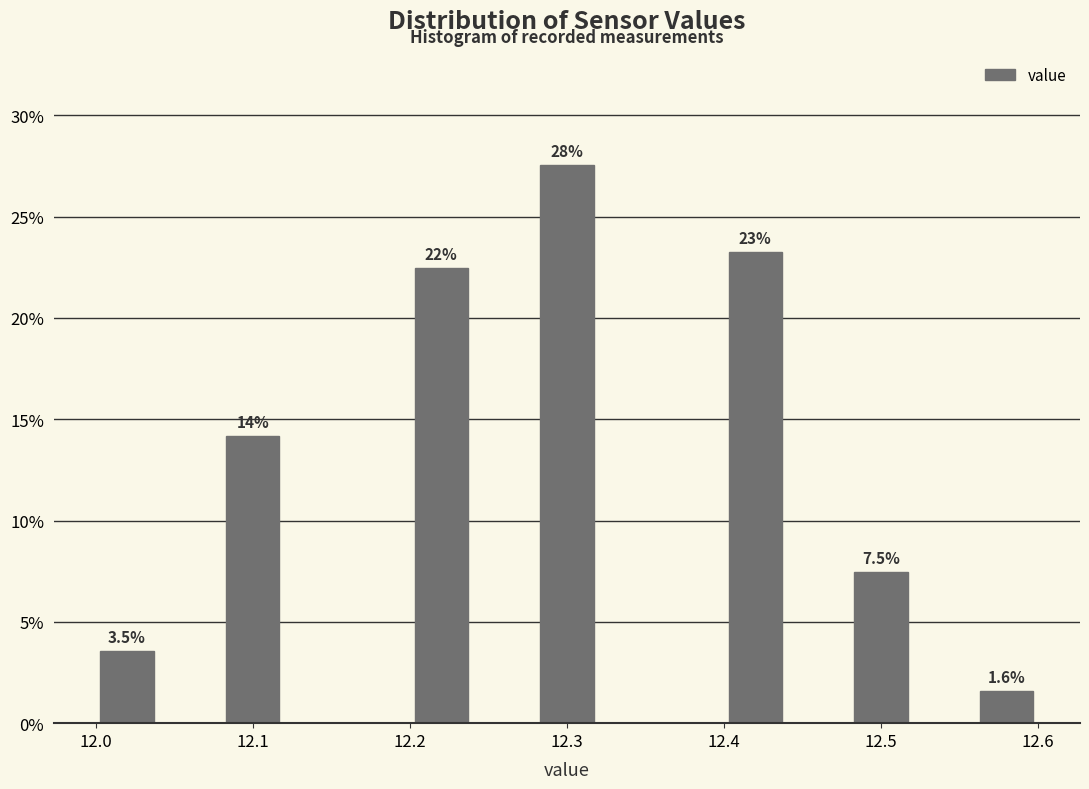

Which range on the x-axis has the tallest bar?

12.28 to 12.32